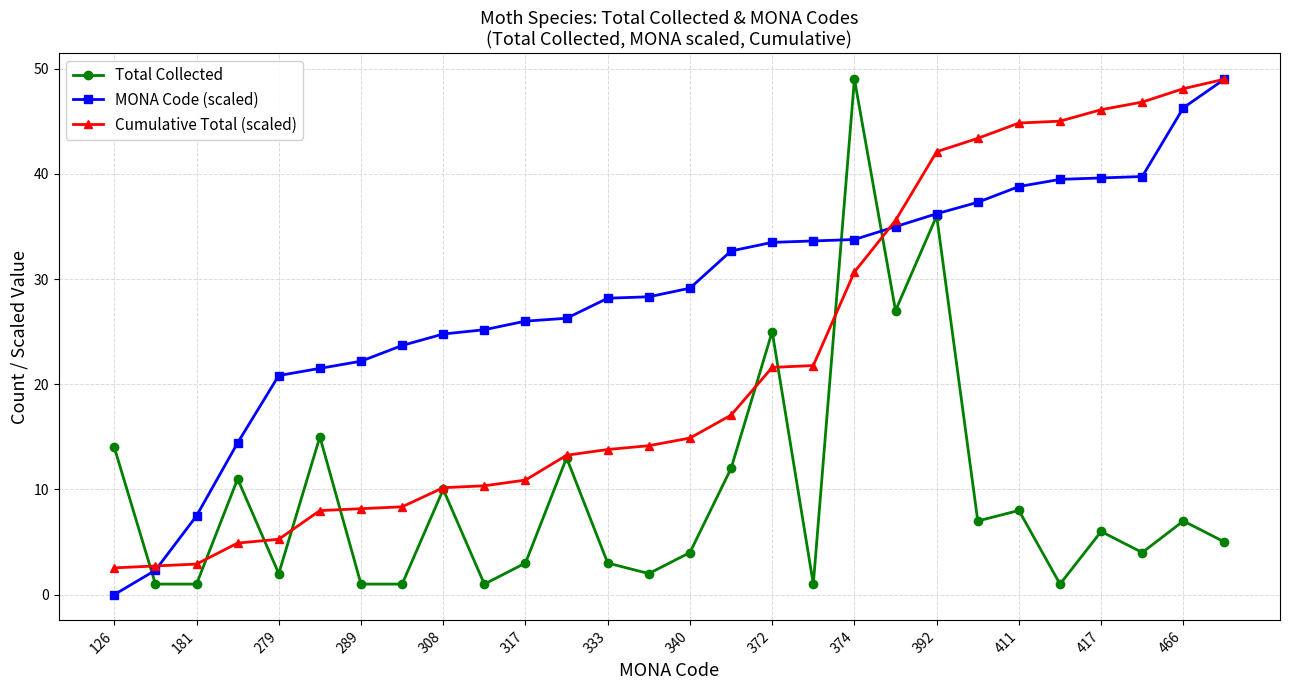

What is the sum of all Cumulative Total (scaled) values?

622.3